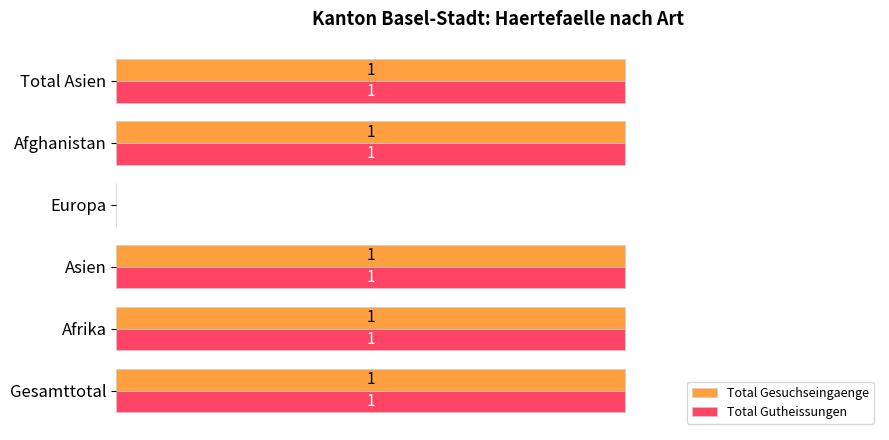

Is the value of Total Gutheissungen at Total Asien greater than the value of Total Gesuchseingaenge at Europa?

Yes